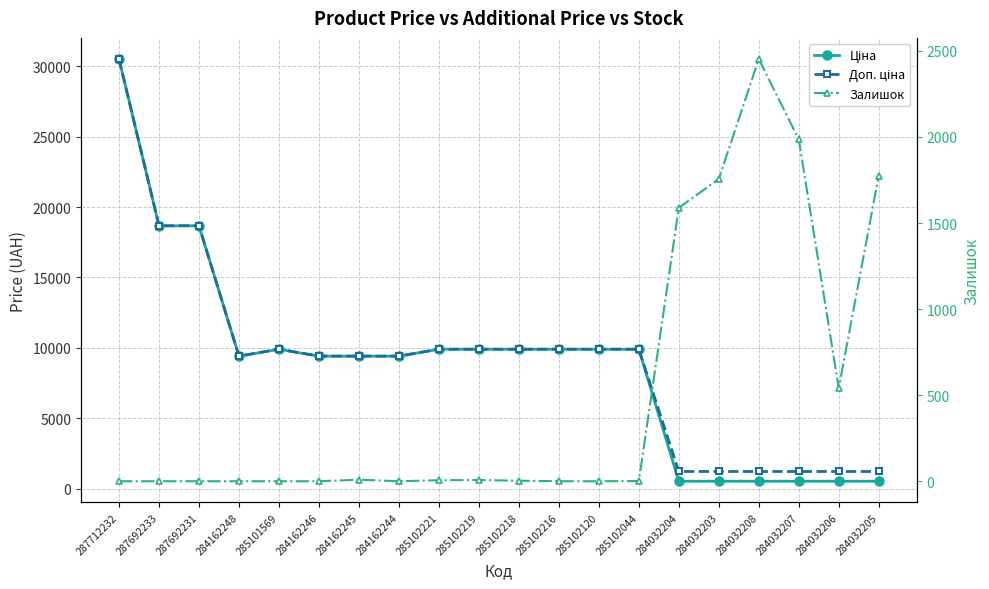

What is the value of the Доп. ціна point at the 13th from the left?

9908.5